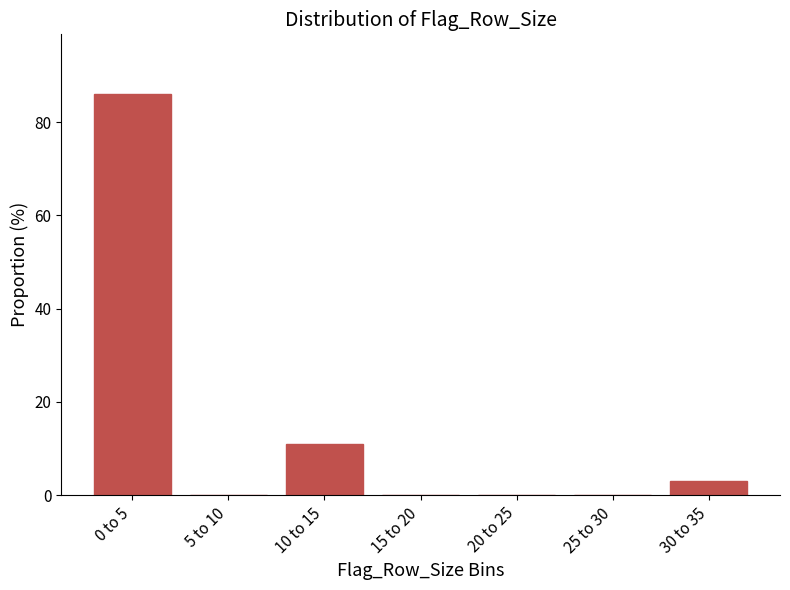

Reading right to left, what are all the values shown in this chart?

30 to 35=3.1	25 to 30=0.0	20 to 25=0.0	15 to 20=0.0	10 to 15=10.9	5 to 10=0.0	0 to 5=85.9